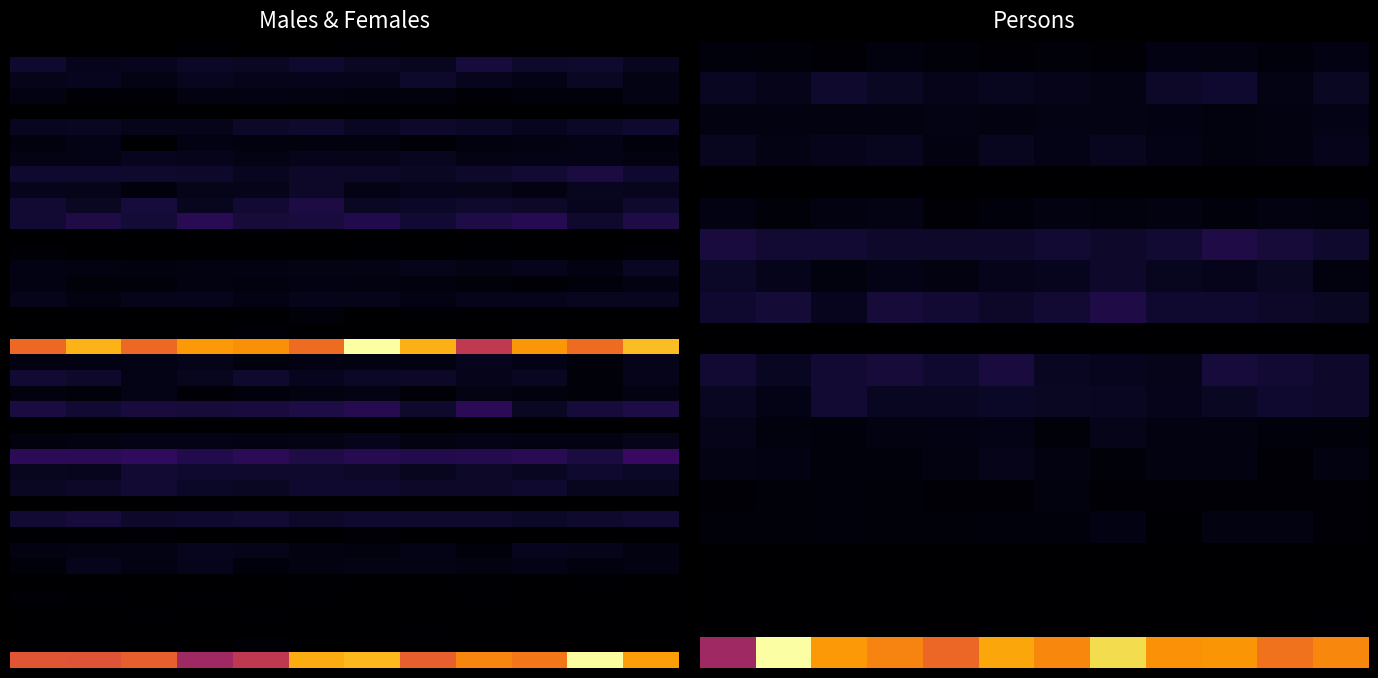

What is the total value across all series at 8?

503.2